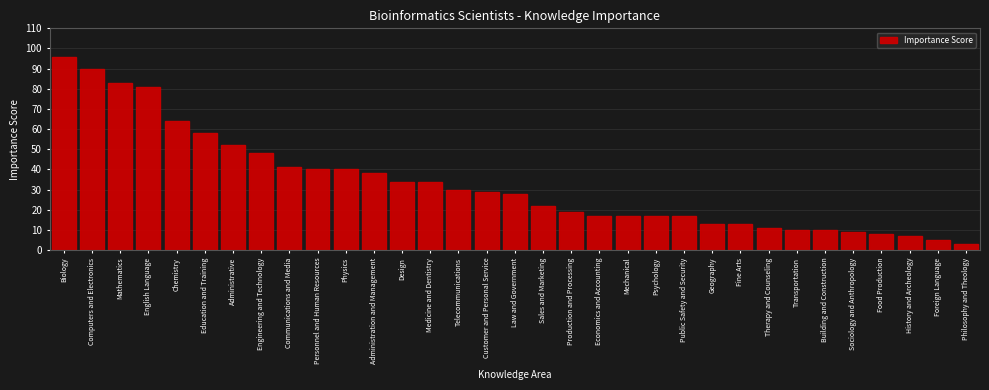

What is the approximate value at Psychology?

17